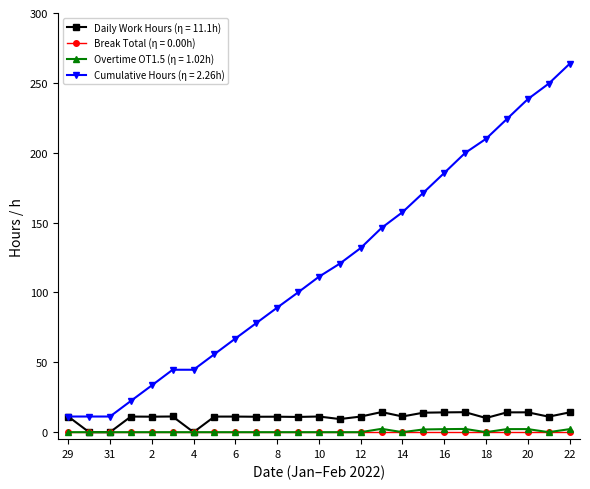

At how many categories does at least one series exceed 127?

11